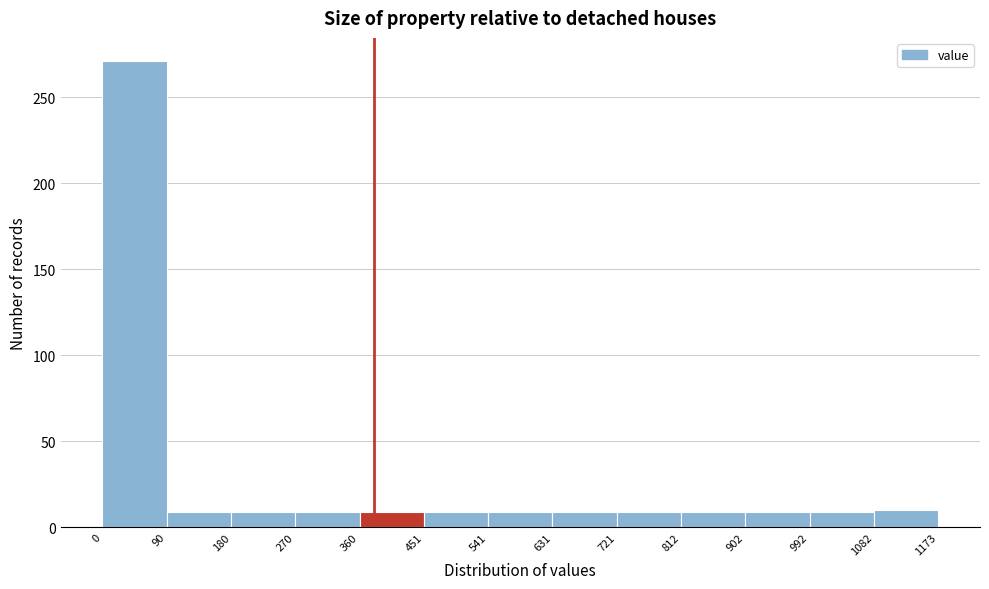

Reading left to right, list every bar in this chart as the range it spans on the x-axis followed by its height. The values are not printed on the chart, so give them approximately, as read against the axis.

0 to 90: 270
90 to 180: 10
180 to 270: 10
270 to 360: 10
360 to 451: 10
451 to 541: 10
541 to 631: 10
631 to 721: 10
721 to 812: 10
812 to 902: 10
902 to 992: 10
992 to 1082: 10
1082 to 1173: 10